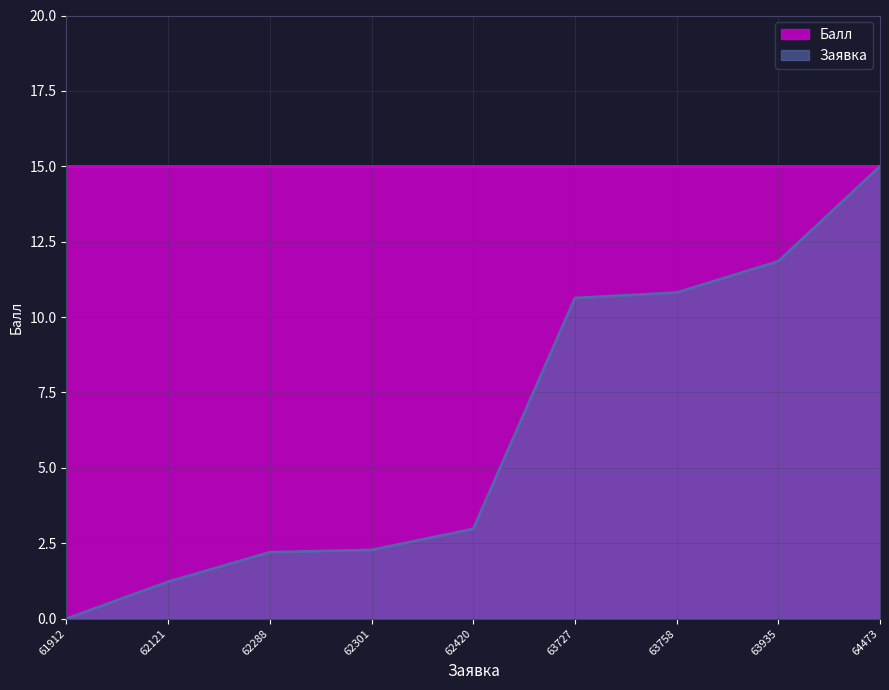

Which category has the highest value across all series?

64473